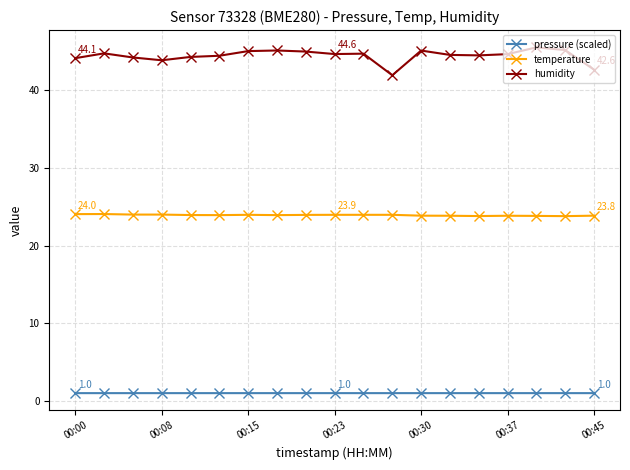

At how many categories does at least one series exceed 35?

19